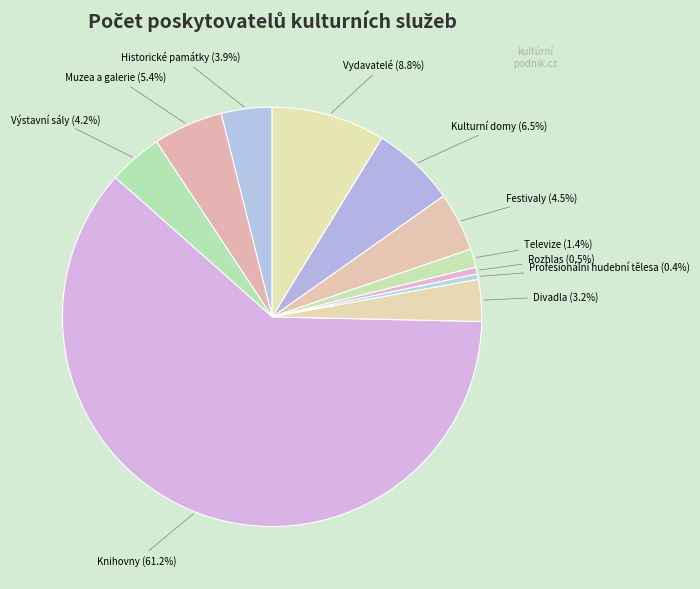

To the nearest percent, what is the difference between the largest and smallest slice percentages?

61%